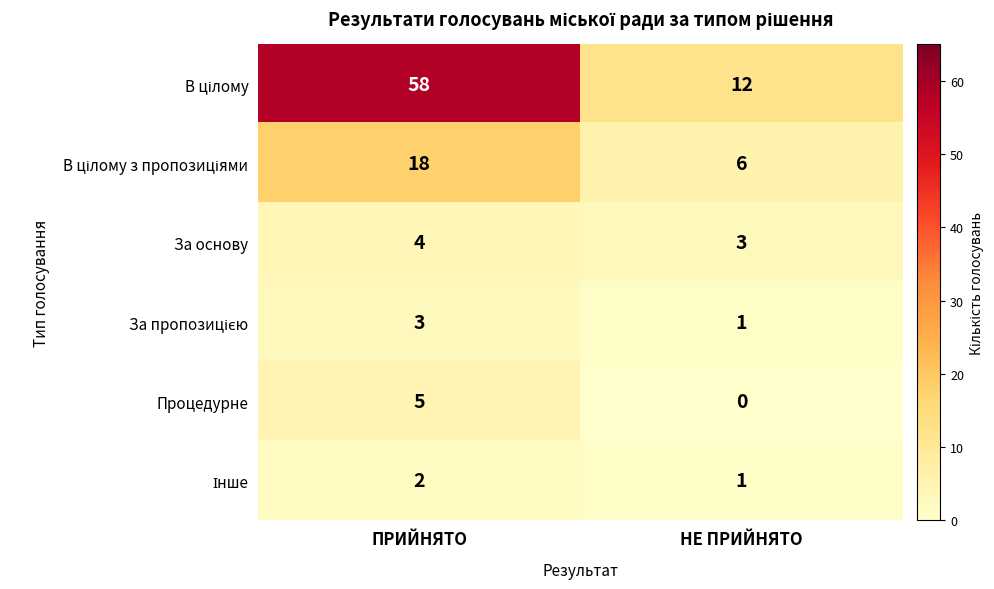

Which series has the largest total across all categories?

В цілому